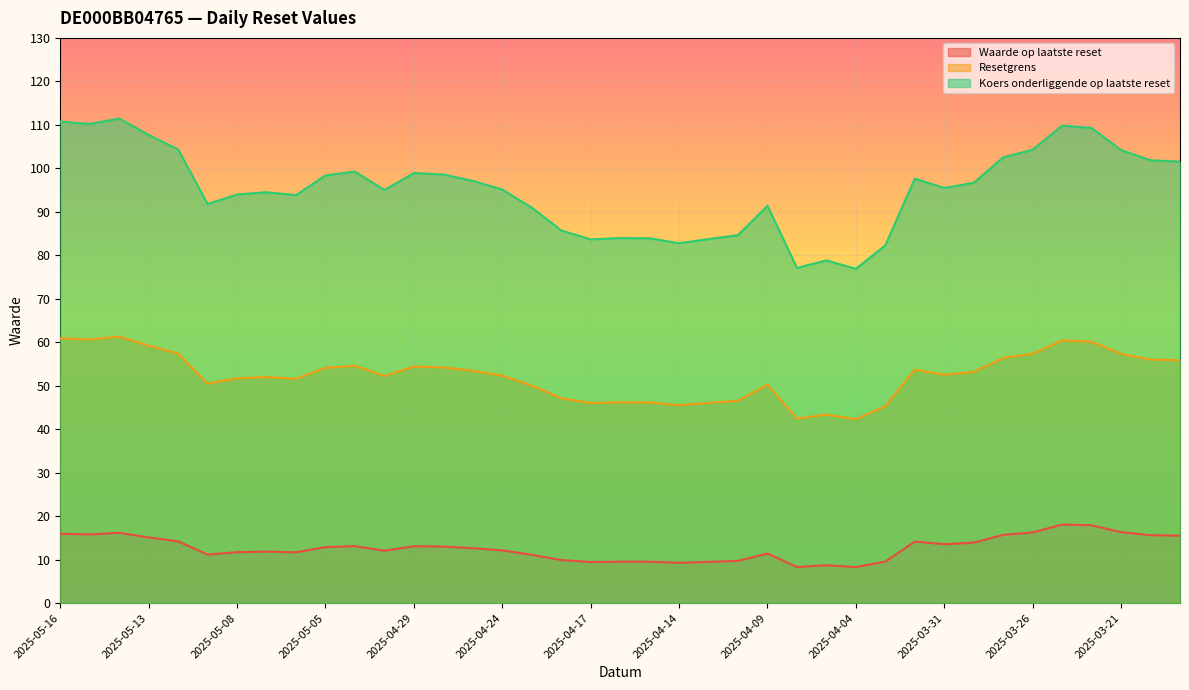

Reading left to right, list all the values displayed in this chart.

Waarde op laatste reset: 15.9	15.8	16.2	15.1	14.2	11.2	11.7	11.8	11.7	12.9	13.1	12.0	13.1	13.0	12.6	12.1	11.1	9.9	9.4	9.5	9.5	9.3	9.5	9.7	11.4	8.3	8.7	8.3	9.5	14.2	13.5	13.9	15.7	16.2	18.1	17.9	16.3	15.6	15.5
Resetgrens: 60.9	60.6	61.3	59.2	57.4	50.5	51.7	52.0	51.6	54.1	54.6	52.2	54.4	54.2	53.4	52.3	50.0	47.1	46.0	46.2	46.1	45.5	46.0	46.5	50.3	42.4	43.4	42.3	45.3	53.7	52.5	53.2	56.4	57.4	60.4	60.1	57.3	56.0	55.8
Koers onderliggende op laatste reset: 110.8	110.2	111.5	107.7	104.3	91.8	94.0	94.5	93.8	98.4	99.2	95.0	98.9	98.6	97.1	95.1	91.0	85.7	83.7	84.0	83.9	82.8	83.7	84.6	91.4	77.1	78.8	76.9	82.3	97.6	95.5	96.7	102.5	104.3	109.8	109.3	104.2	101.8	101.5